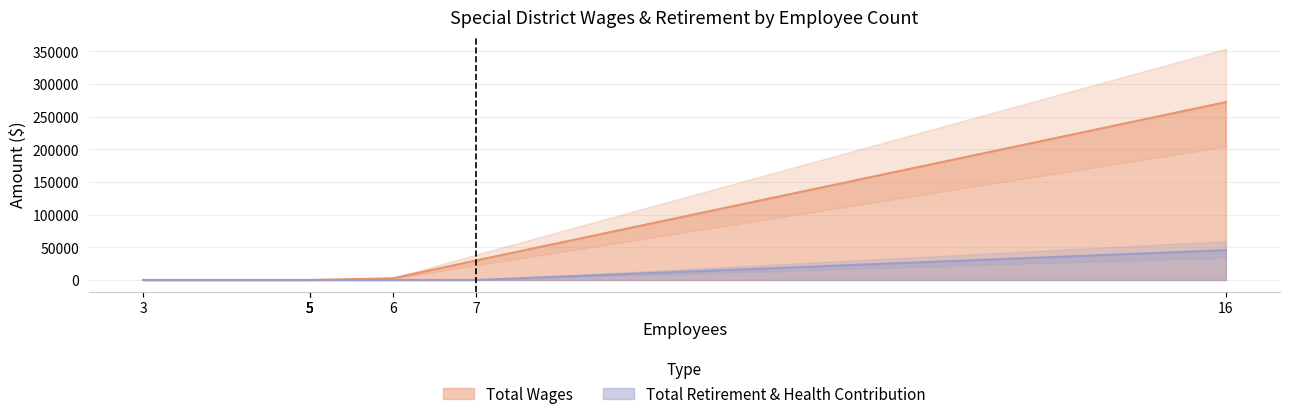

Rank the series by their average value, from lowest to highest.

Total Retirement & Health Contribution, Total Wages